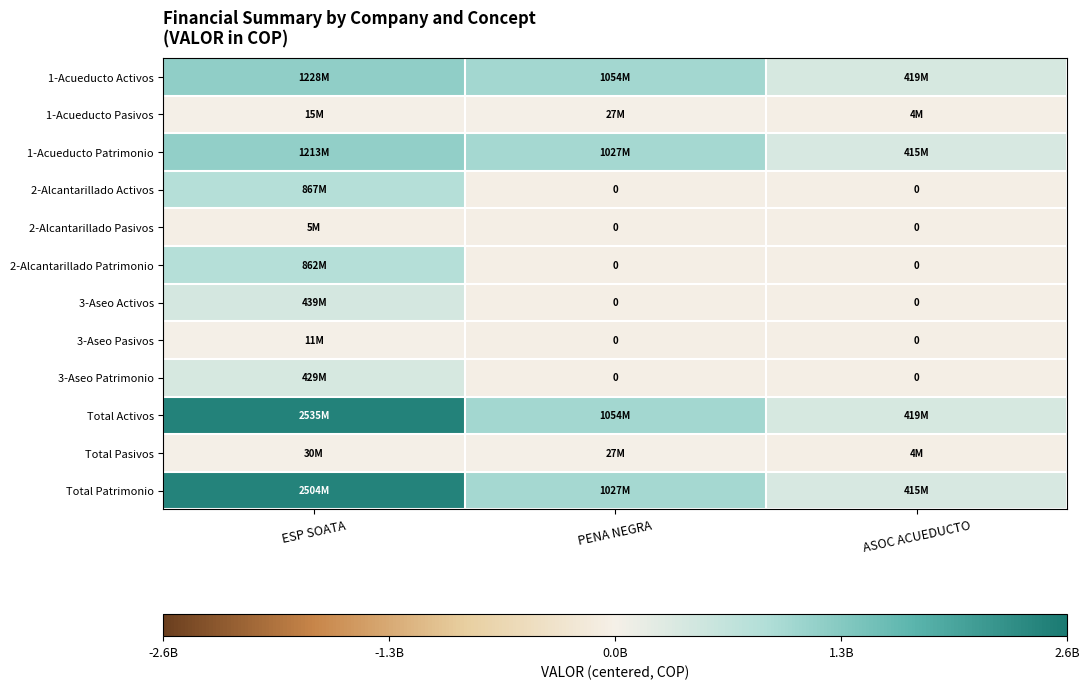

Rank the series by their maximum value, from lowest to highest.

2-Alcantarillado Pasivos, 3-Aseo Pasivos, 1-Acueducto Pasivos, Total Pasivos, 3-Aseo Patrimonio, 3-Aseo Activos, 2-Alcantarillado Patrimonio, 2-Alcantarillado Activos, 1-Acueducto Patrimonio, 1-Acueducto Activos, Total Patrimonio, Total Activos